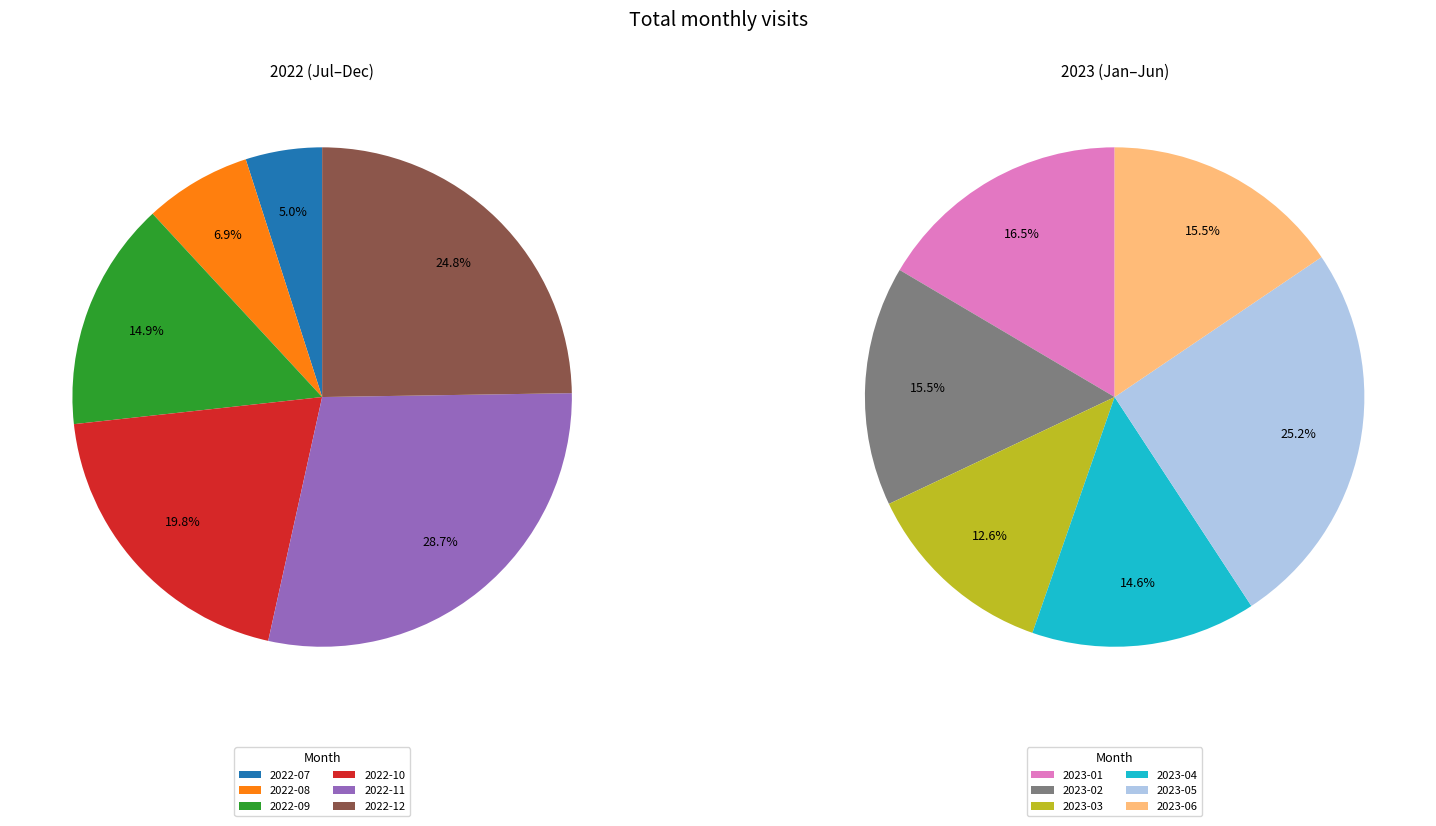

How many segments does this pie chart have?

12